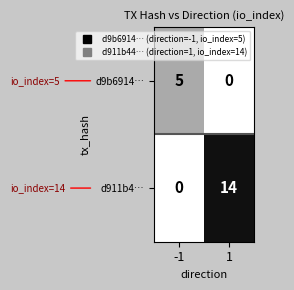

Reading left to right, extract all data points from this chart.

d9b6914…: 5	0
d911b4…: 0	14